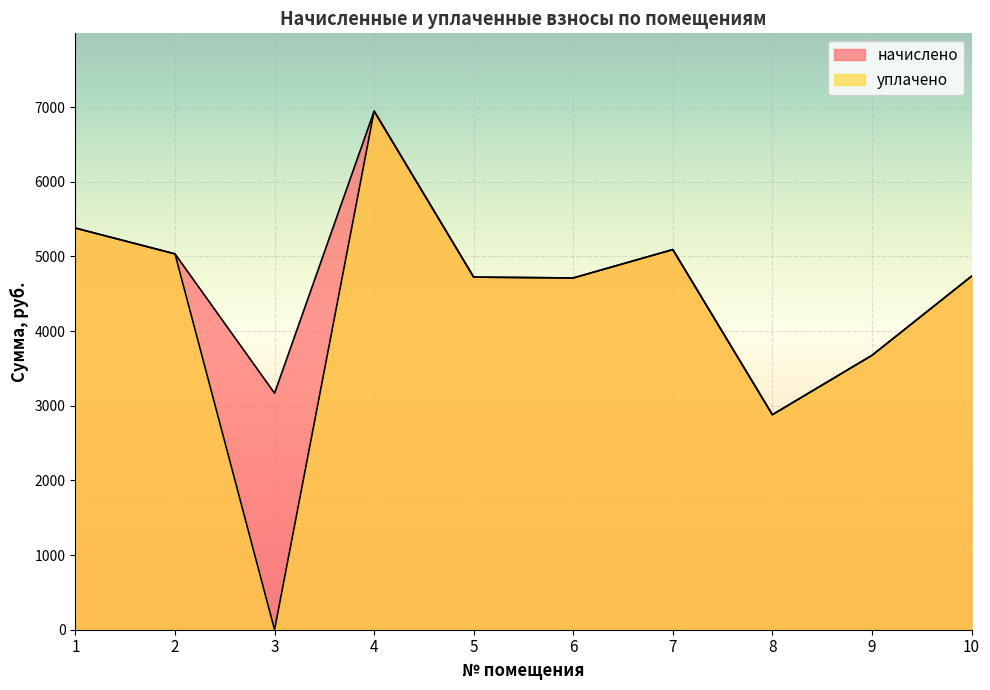

Rank the series at 7 from lowest to highest value.

начислено, уплачено